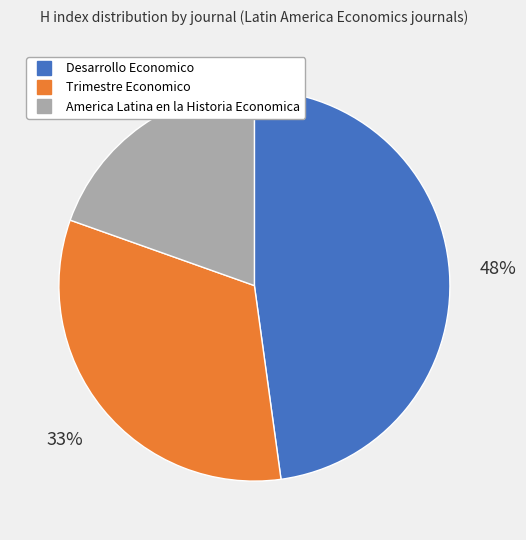

Is the sum of Trimestre Economico and America Latina en la Historia Economica greater than half?

Yes